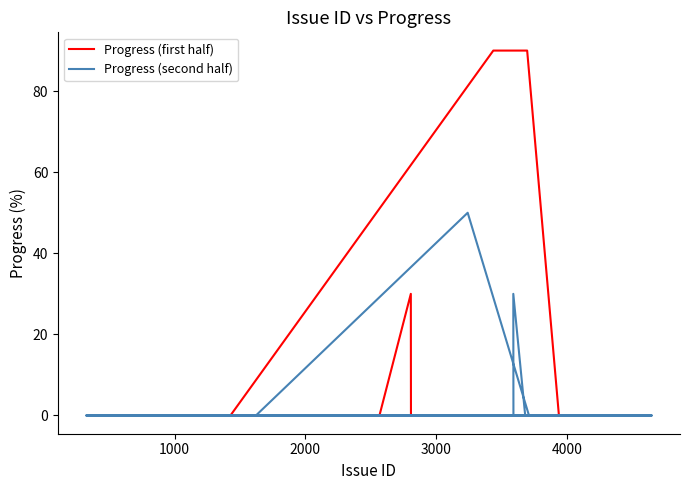

Reading left to right, transcribe all the data shown in this chart.

Progress (first half): 0	0	0	0	0	30	0	0	0	90	90	0	0	0	0	0	0	0	0	0
Progress (second half): 0	0	0	0	0	50	0	0	0	0	0	0	0	0	0	0	0	0	30	0